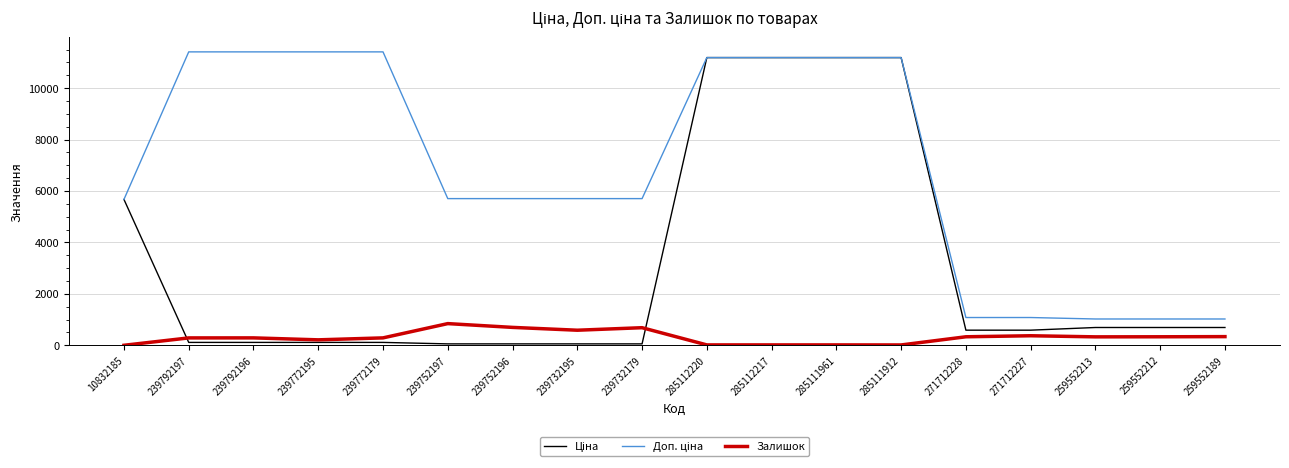

At how many categories does at least one series exceed 124?

18